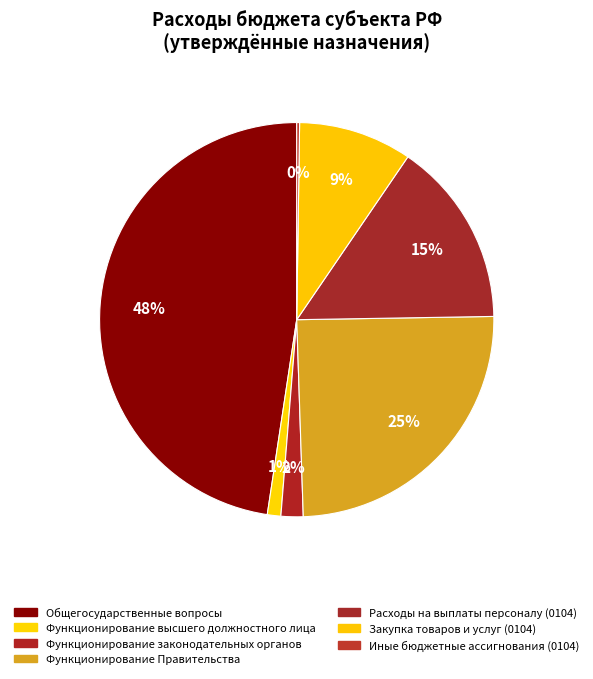

How many segments does this pie chart have?

7